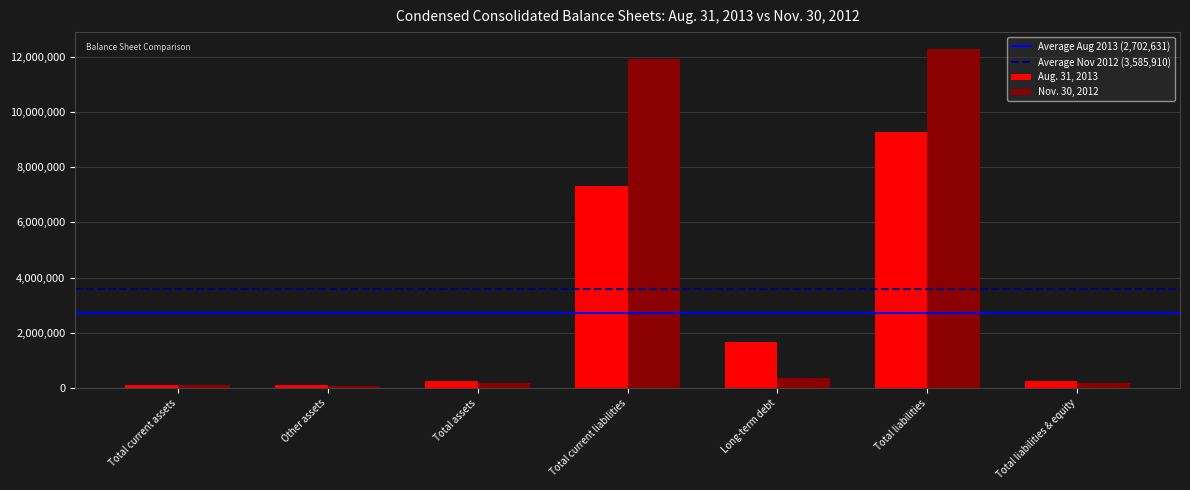

Is the value of Aug. 31, 2013 at Long-term debt greater than the value of Nov. 30, 2012 at Total current liabilities?

No